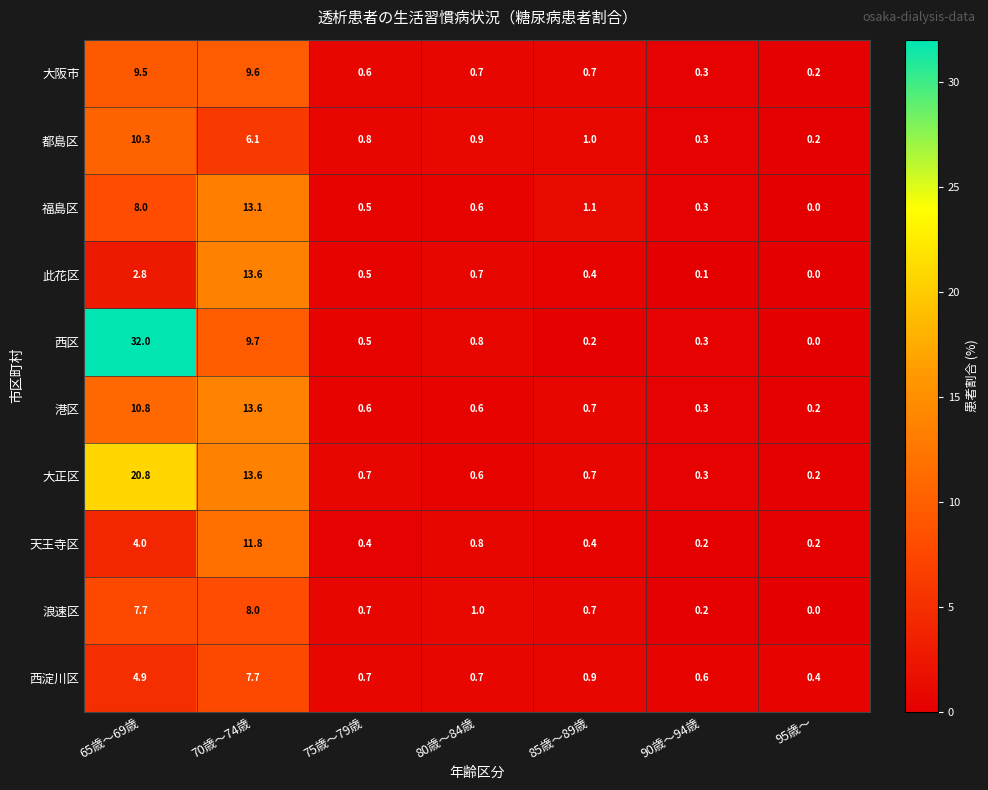

What is the sum of all 都島区 values?

19.6